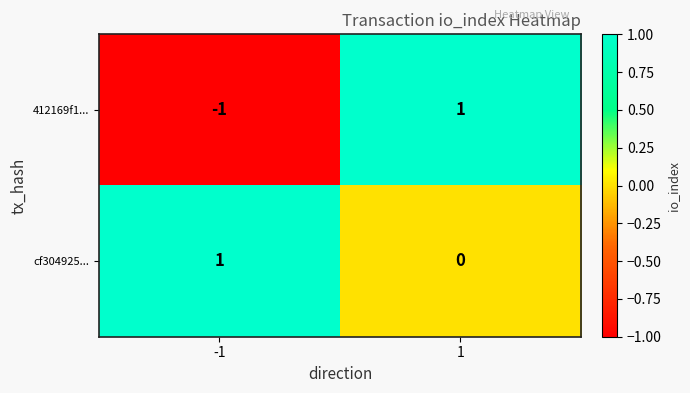

What is the smallest value displayed?

-1